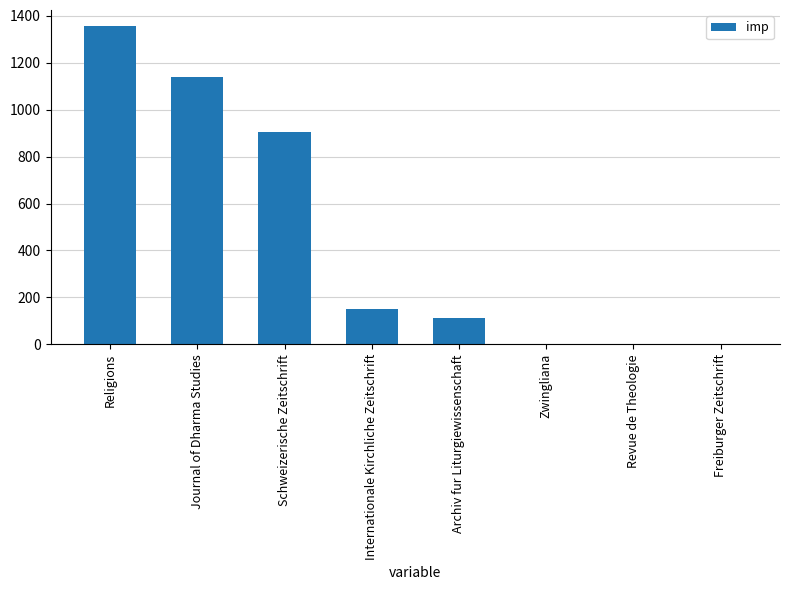

What is the difference between the values at Religions and Revue de Theologie?

1357